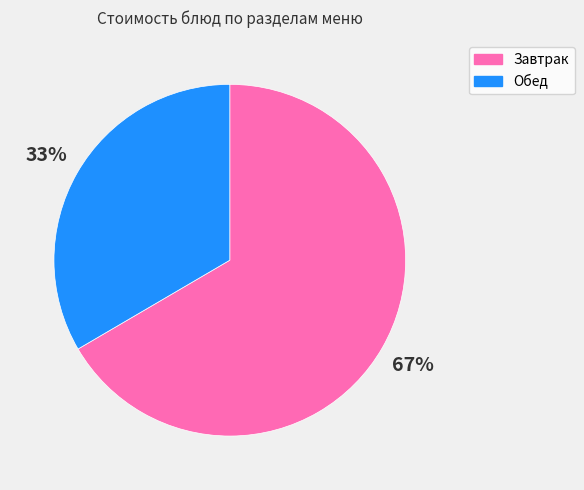

Approximately how many times larger is the value at Обед compared to Завтрак?

0.5